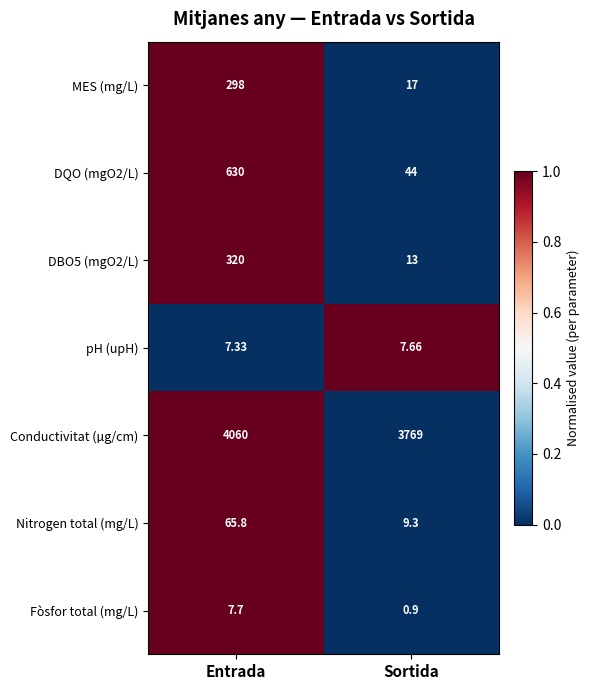

Which category has the highest value in the MES (mg/L) series?

Entrada